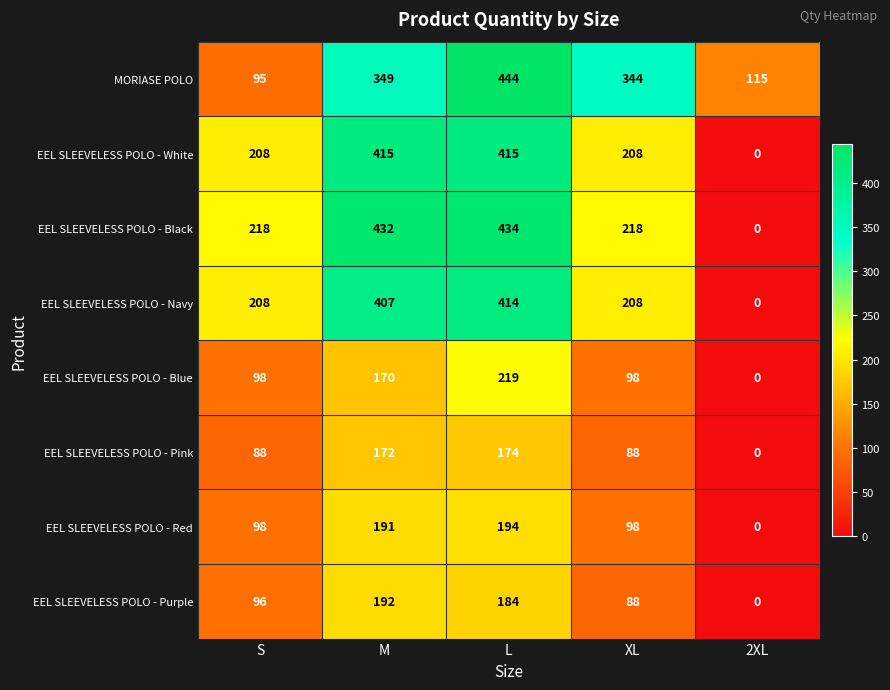

At which category is the sum across all series the highest?

L